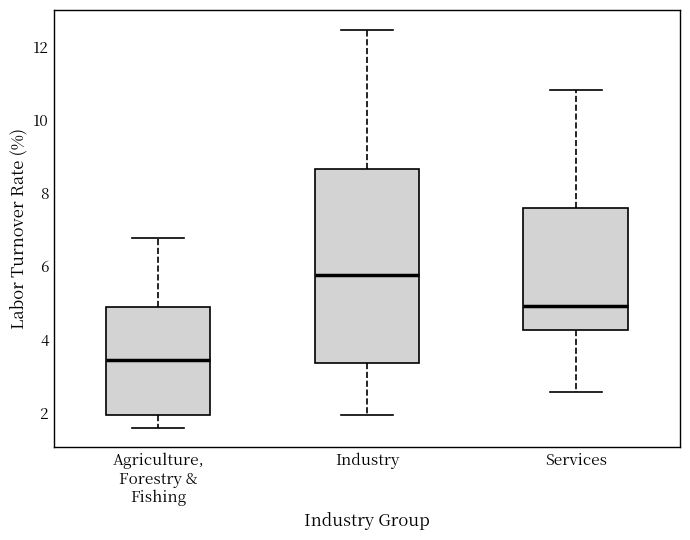

Reading left to right, transcribe this box plot: for each box, give where its median line is, the range the box spans, and where its two whiskers end, as read against the y-axis. The values are not printed on the chart, so give them approximately, as read against the axis.

Agriculture, Forestry & Fishing: median 3.4, box 2.0 to 4.8, whiskers 1.6 to 6.8
Industry: median 5.8, box 3.4 to 8.6, whiskers 2.0 to 12.4
Services: median 5.0, box 4.2 to 7.6, whiskers 2.6 to 10.8